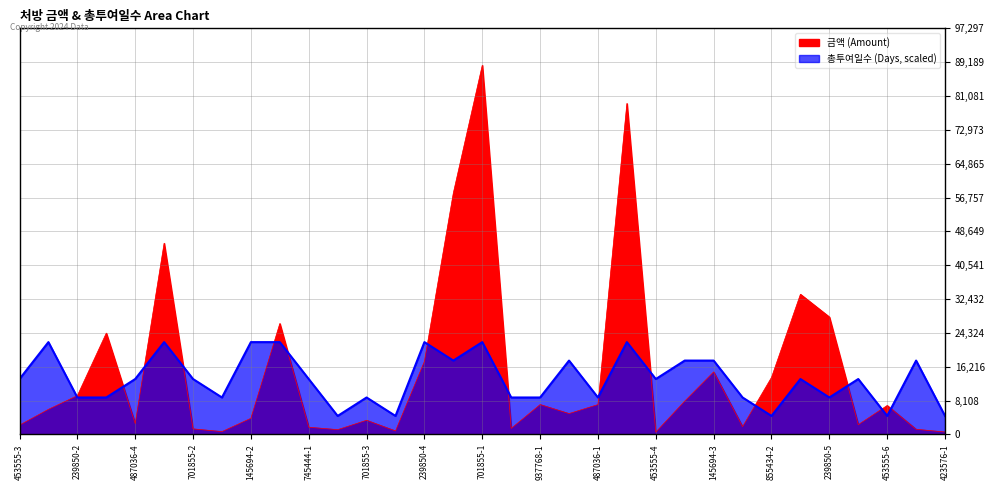

Which series changed the most between 855434-3 and 453555-4?

금액 (Amount)